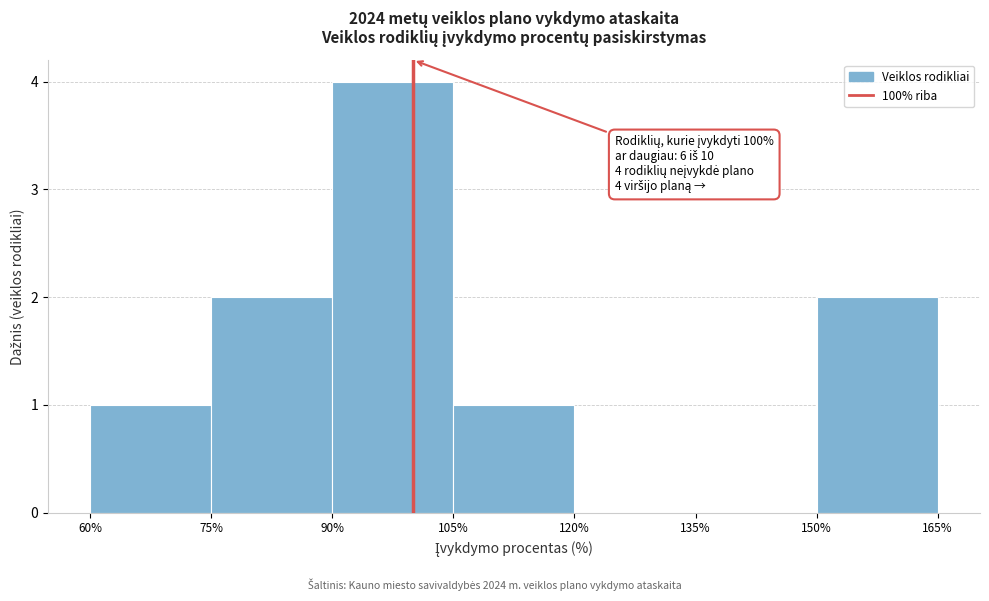

Which range on the x-axis has the tallest bar?

90% to 105%